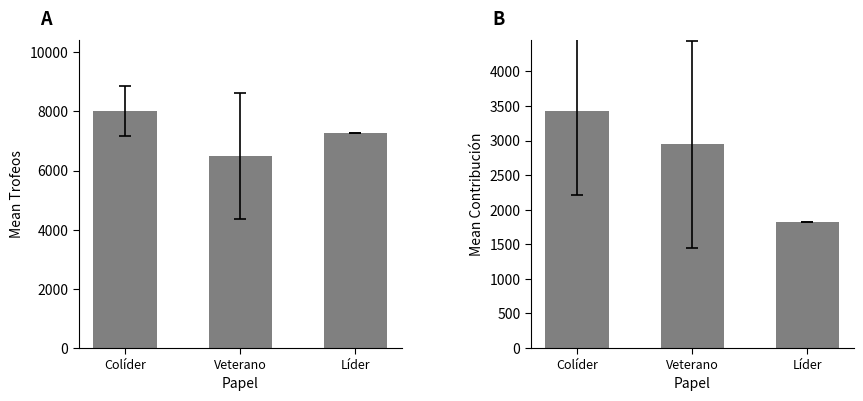

What is the sum of the Trofeos values at Colíder and Líder?

15286